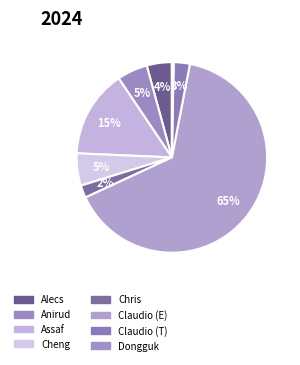

What is the largest slice in the pie chart?

Claudio (E)